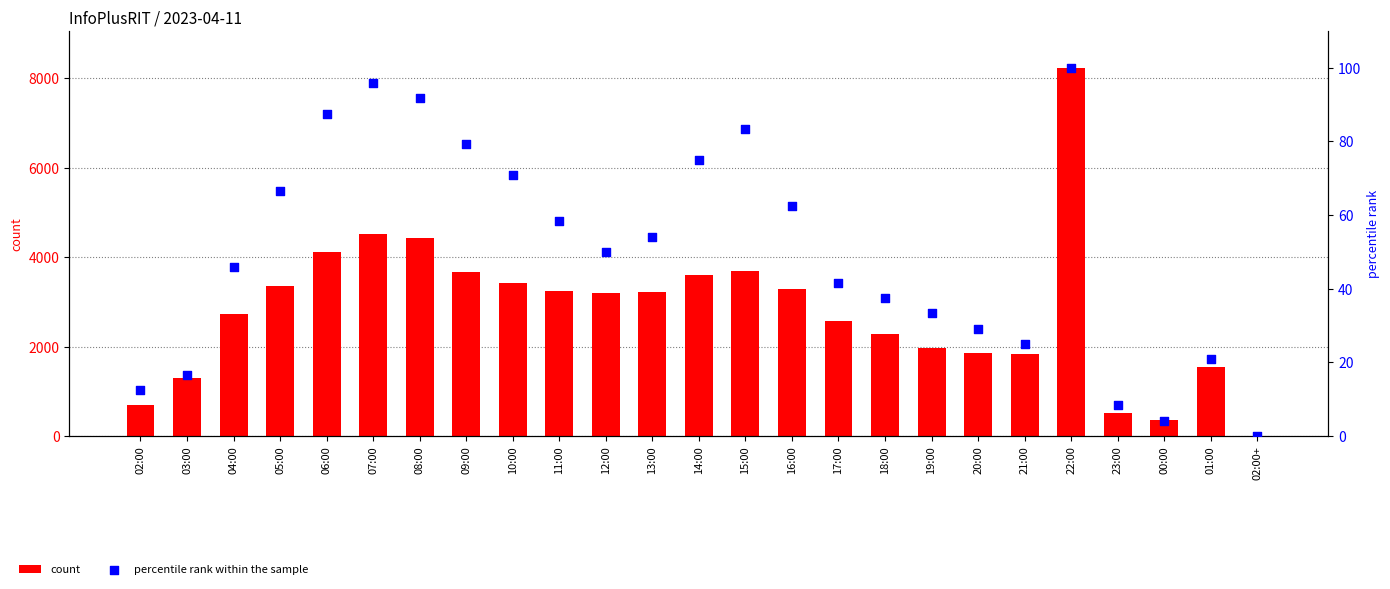

Which series reaches the minimum Y coordinate?

percentile rank within the sample